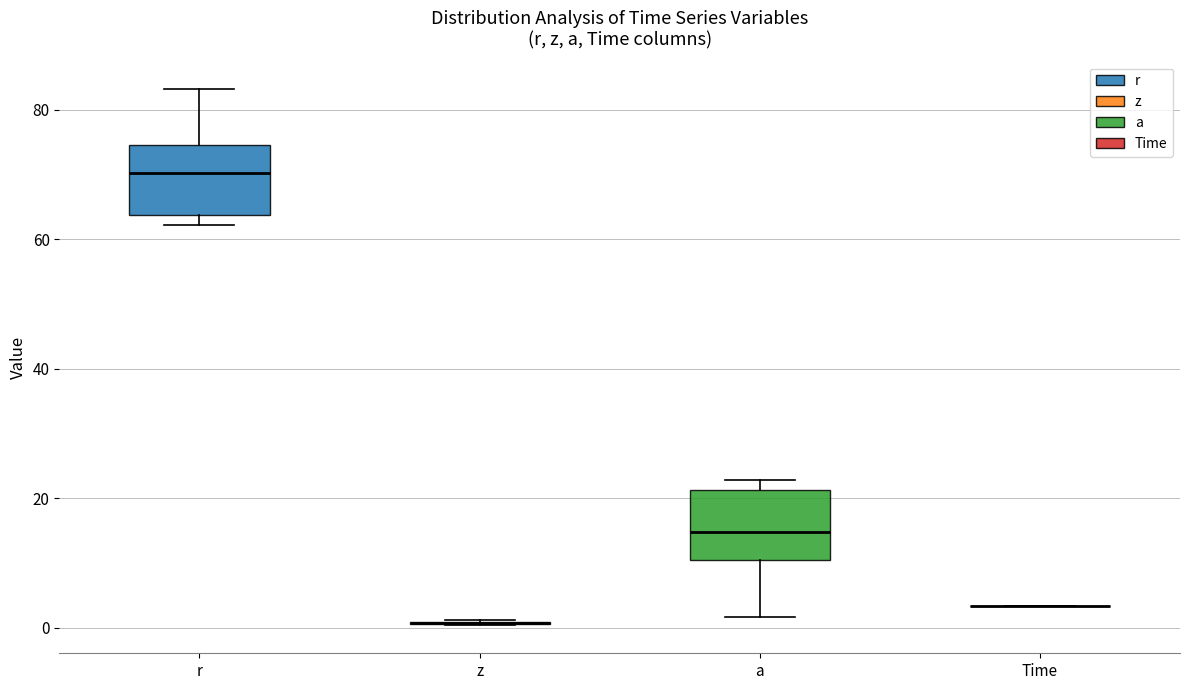

Reading left to right, transcribe this box plot: for each box, give where its median line is, the range the box spans, and where its two whiskers end, as read against the y-axis. The values are not printed on the chart, so give them approximately, as read against the axis.

r: median 70, box 64 to 74, whiskers 62 to 84
z: box collapsed to a line at 0, whiskers 0 to 2
a: median 14, box 10 to 22, whiskers 2 to 22 (just above the box's upper edge)
Time: box collapsed to a line at 4, whiskers 4 to 4